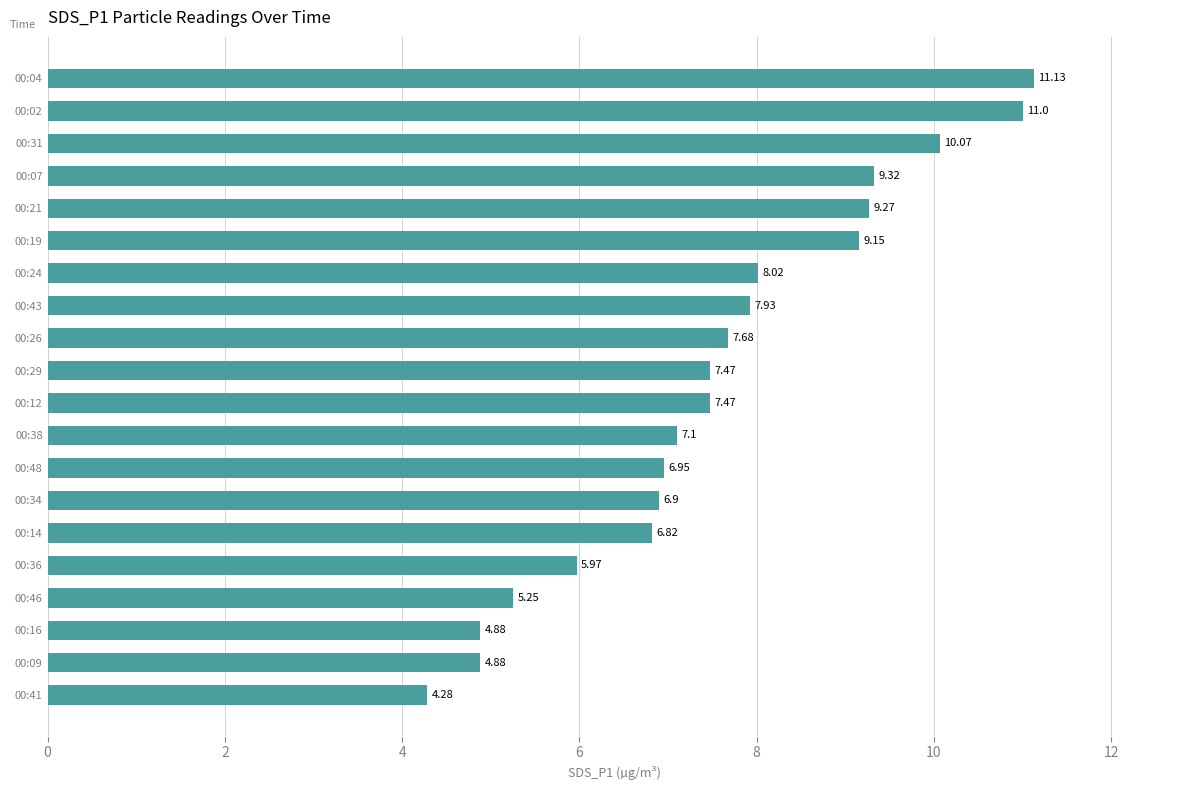

What is the minimum value shown in the chart?

4.3